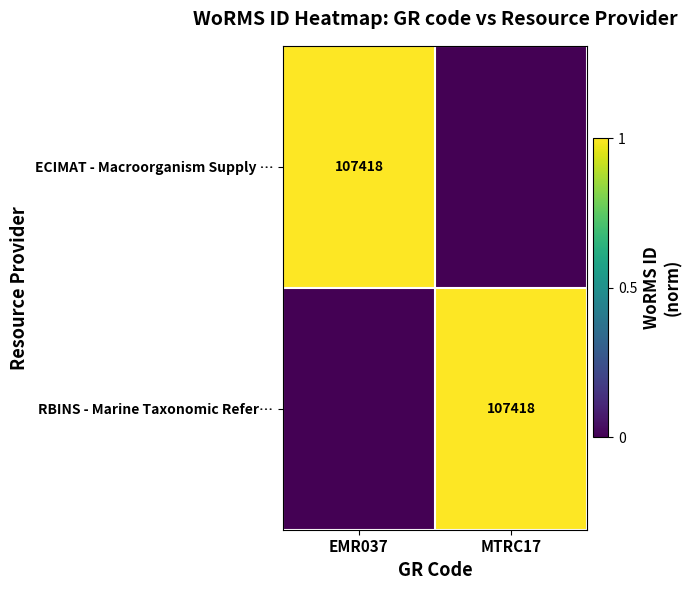

Which has a higher value, EMR037 or MTRC17?

EMR037